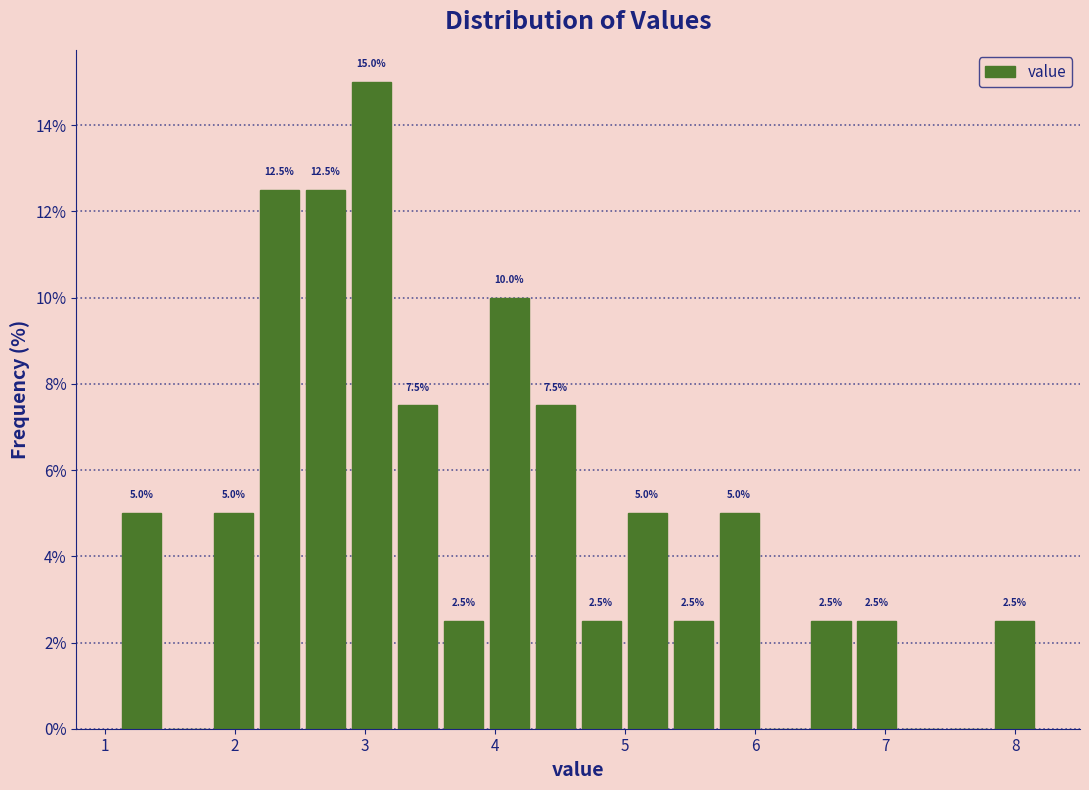

Read against the x-axis, roughly where is the centre of the tallest bar?

3.0